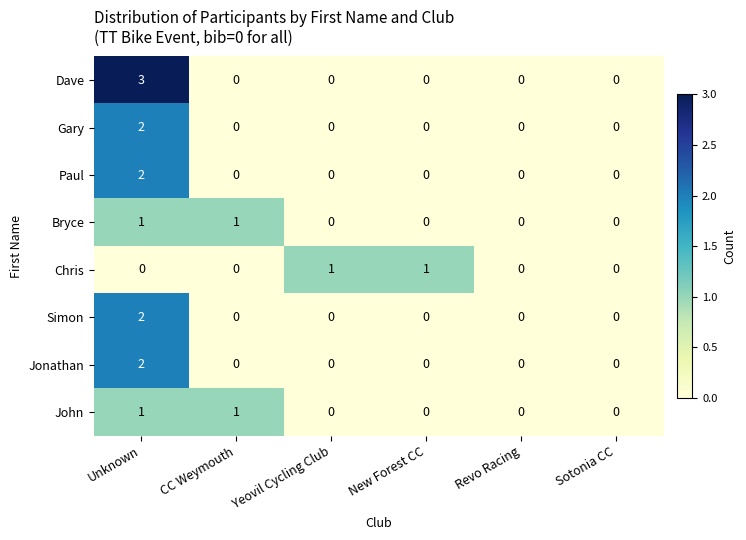

Between Unknown and CC Weymouth, which series saw the biggest shift?

Dave